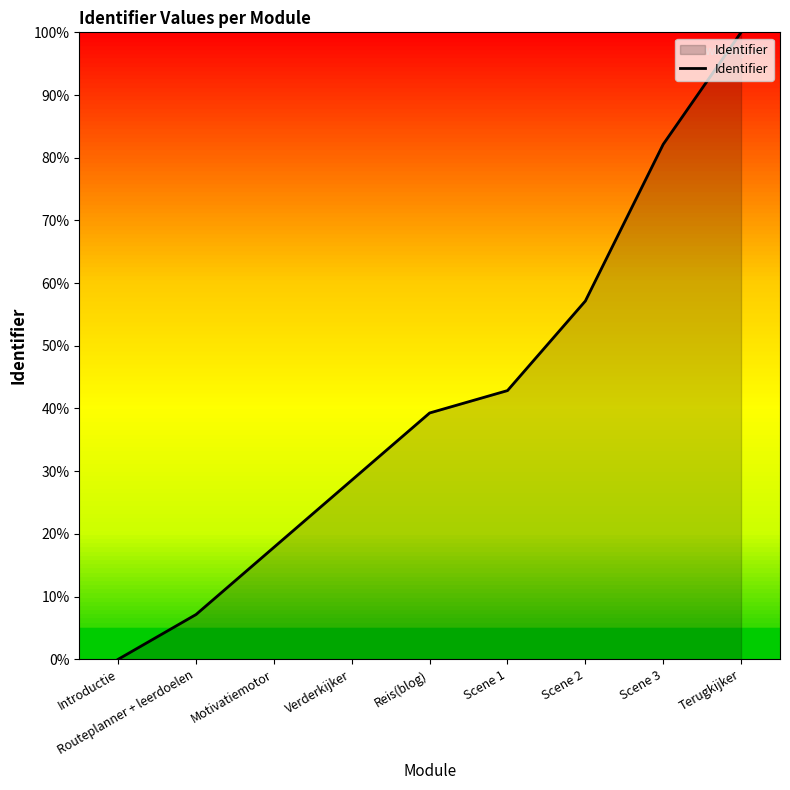

What is the change in value from Reis(blog) to Terugkijker?

+60.7